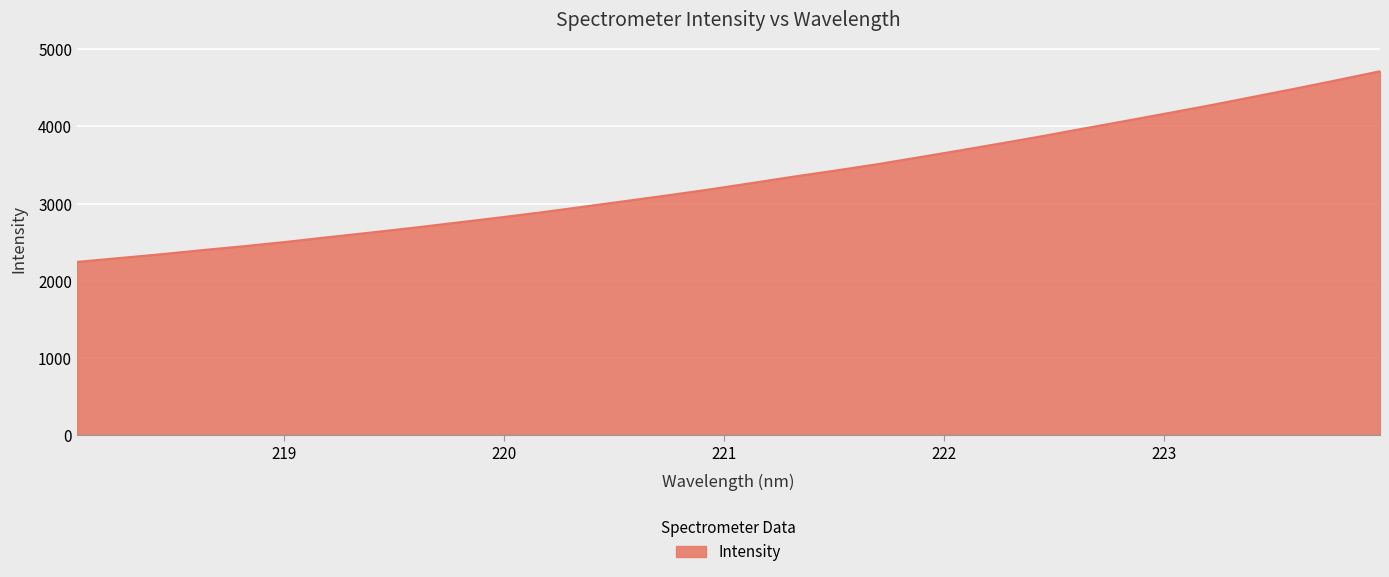

What is the smallest value displayed?

2243.1